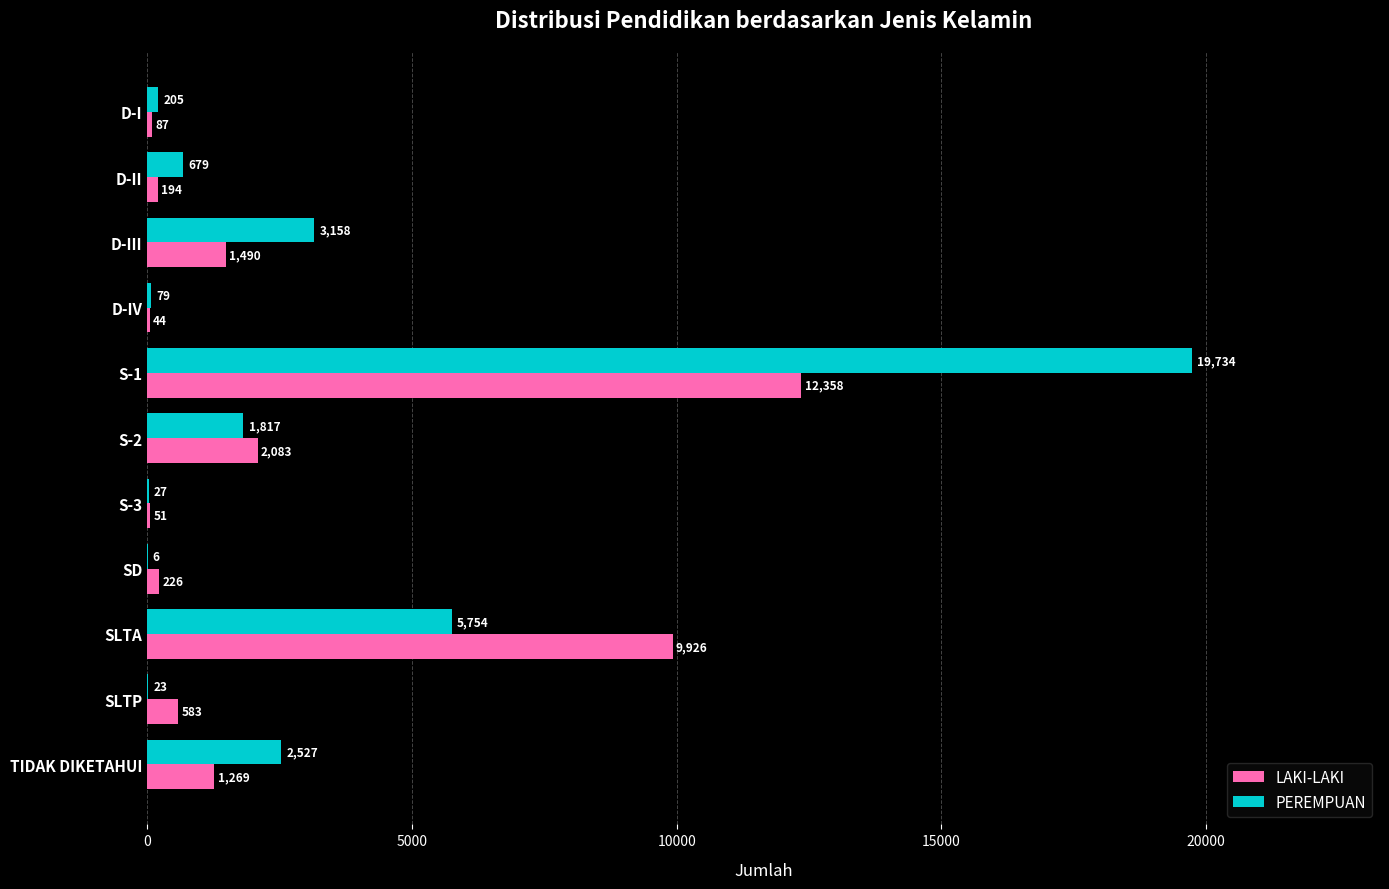

The value of PEREMPUAN at D-IV is 79. True or false?

True